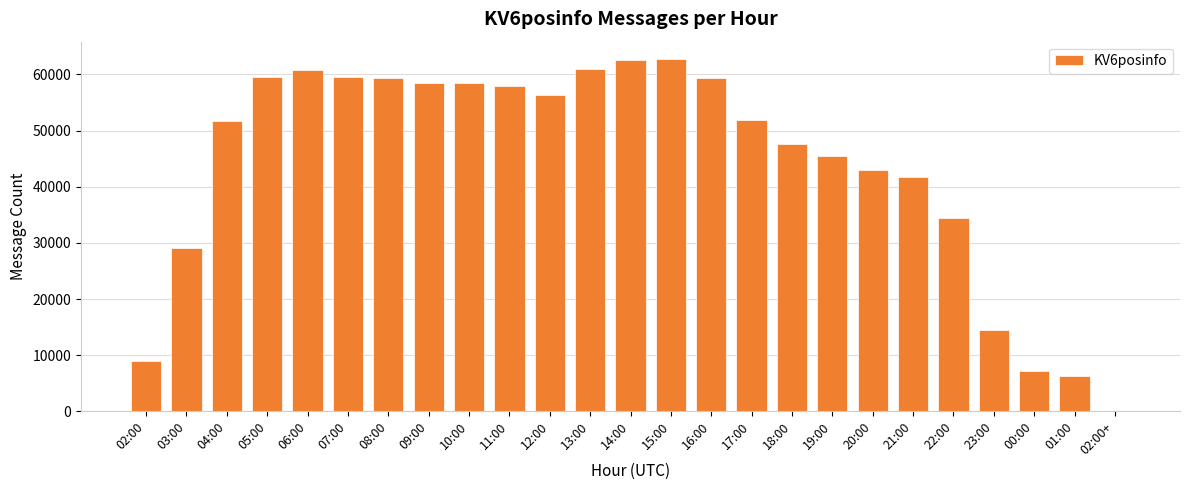

What is the change in value from 08:00 to 19:00?

-13917